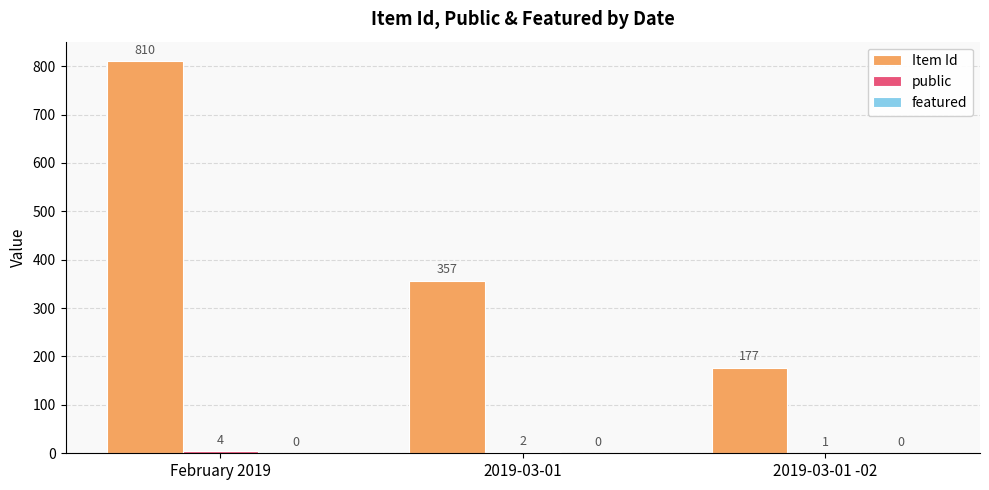

Which series changed the most between February 2019 and 2019-03-01 -02?

Item Id